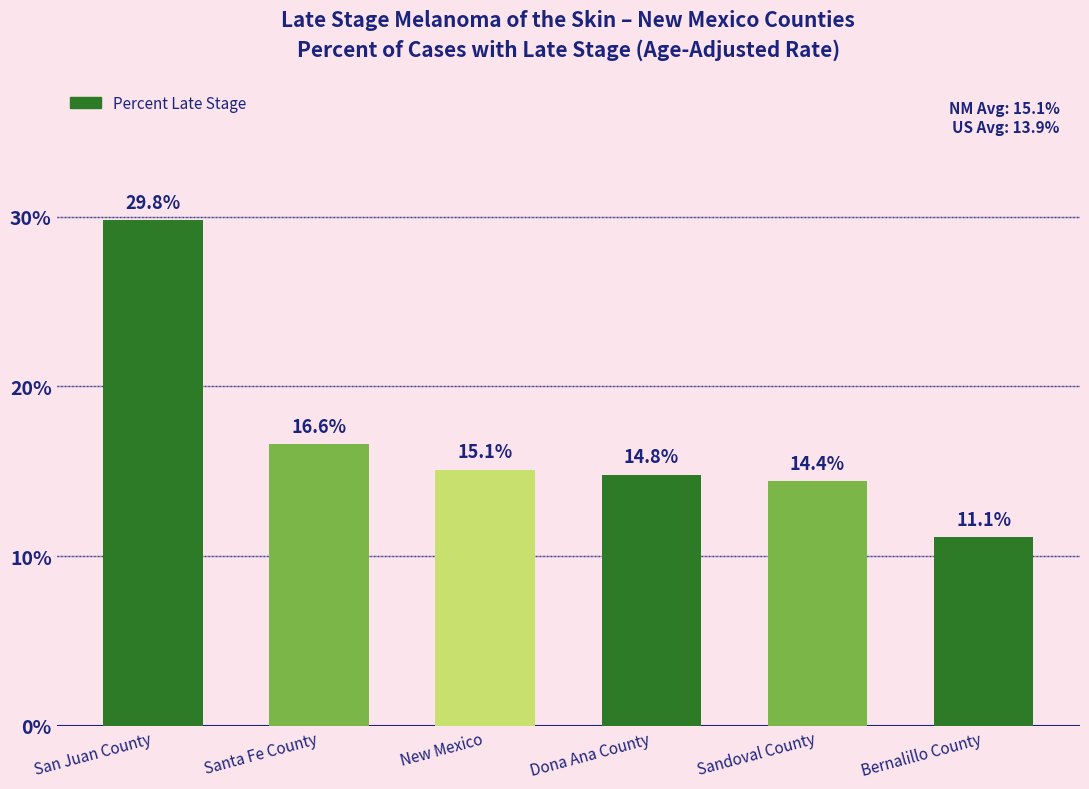

Which category has the lowest value across all series?

Bernalillo County